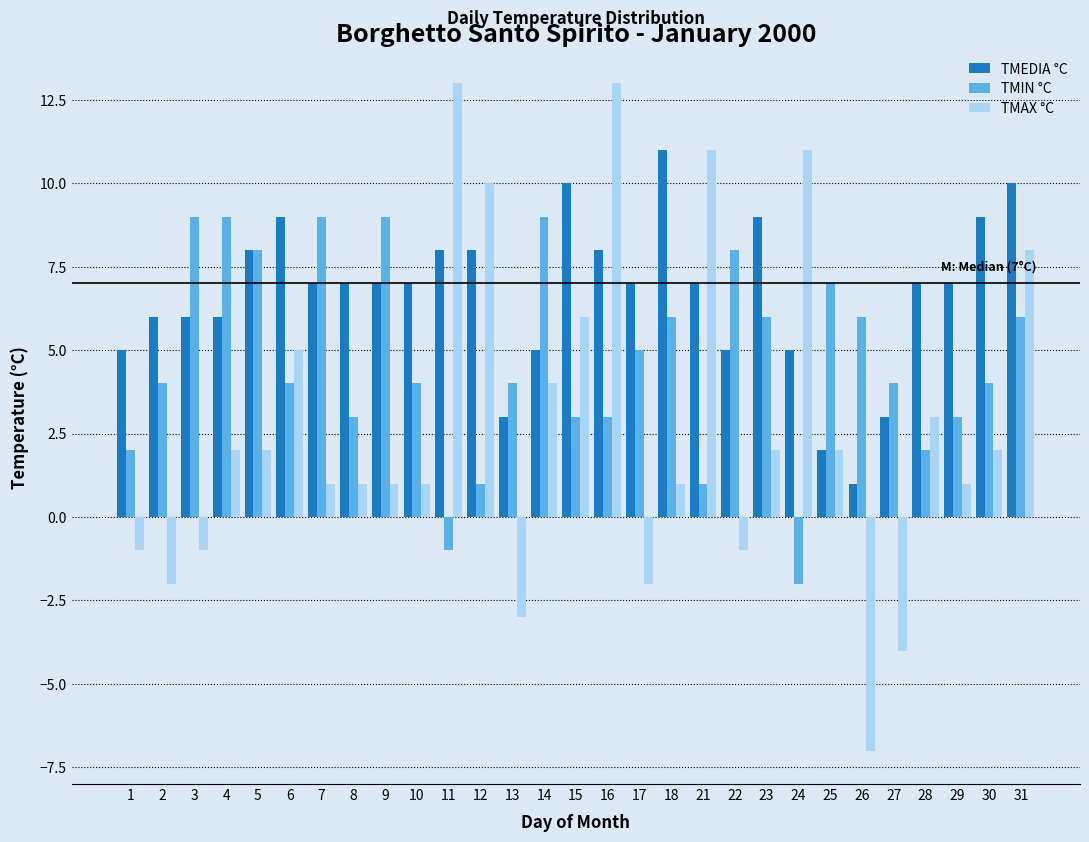

Are the bars grouped side by side (vs. stacked)?

Yes